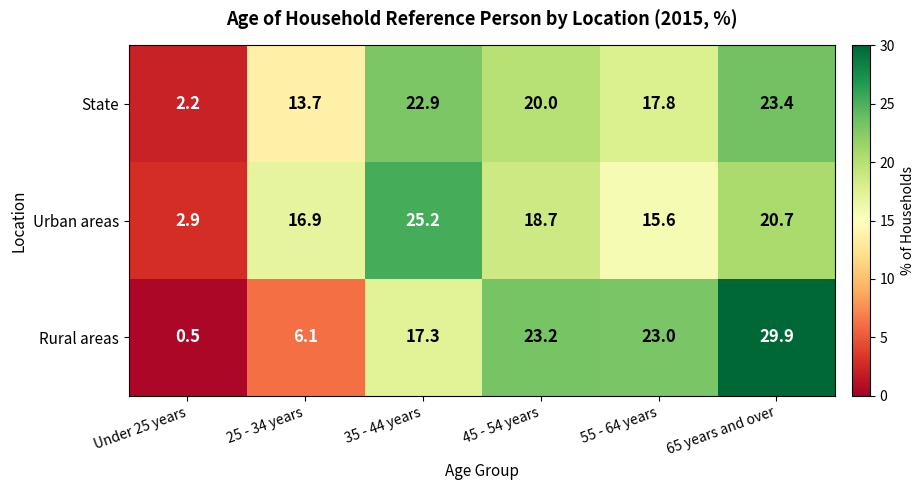

Reading left to right, extract all data points from this chart.

State: Under 25 years=2.2	25 - 34 years=13.7	35 - 44 years=22.9	45 - 54 years=20.0	55 - 64 years=17.8	65 years and over=23.4
Urban areas: Under 25 years=2.9	25 - 34 years=16.9	35 - 44 years=25.2	45 - 54 years=18.7	55 - 64 years=15.6	65 years and over=20.7
Rural areas: Under 25 years=0.5	25 - 34 years=6.1	35 - 44 years=17.3	45 - 54 years=23.2	55 - 64 years=23.0	65 years and over=29.9